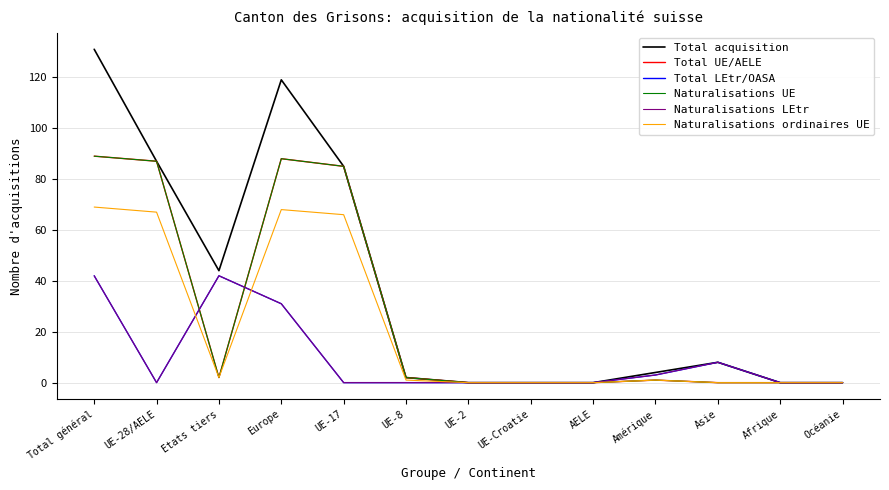

What is the label of the 2nd point from the left?

UE-28/AELE